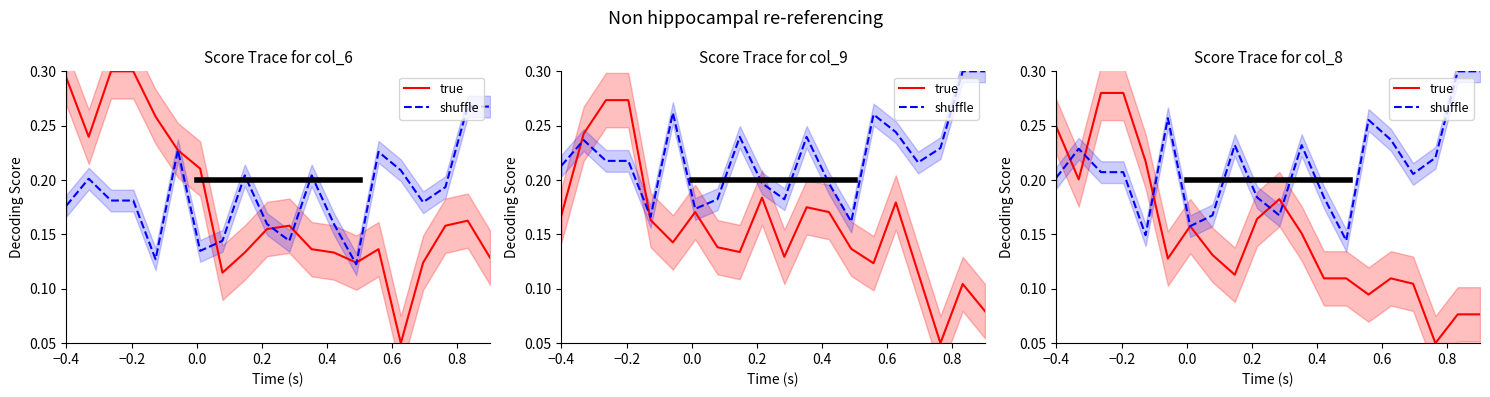

Reading left to right, transcribe all the data shown in this chart.

true: 0.2	0.2	0.3	0.3	0.2	0.1	0.2	0.1	0.1	0.2	0.2	0.2	0.1	0.1	0.1	0.1	0.1	0.1	0.1	0.1
shuffle: 0.2	0.2	0.2	0.2	0.1	0.3	0.2	0.2	0.2	0.2	0.2	0.2	0.2	0.1	0.3	0.2	0.2	0.2	0.3	0.3